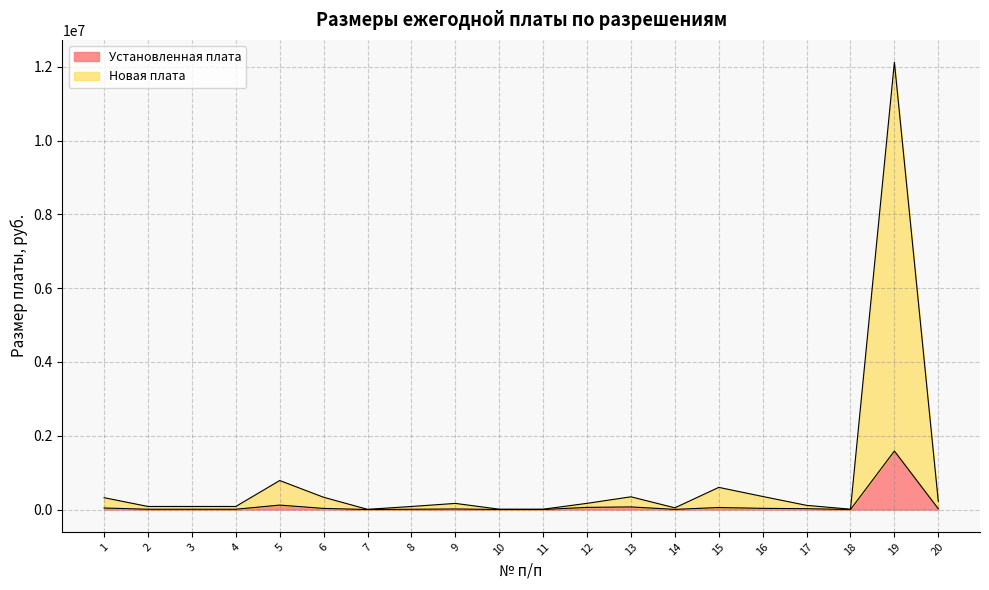

At 15, list the series in order from largest to smallest.

Новая плата, Установленная плата